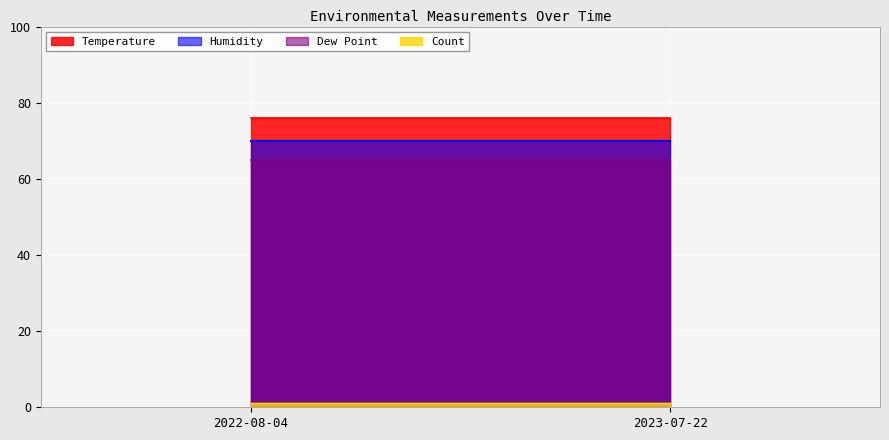

Does the chart display data point markers on the line(s)?

No